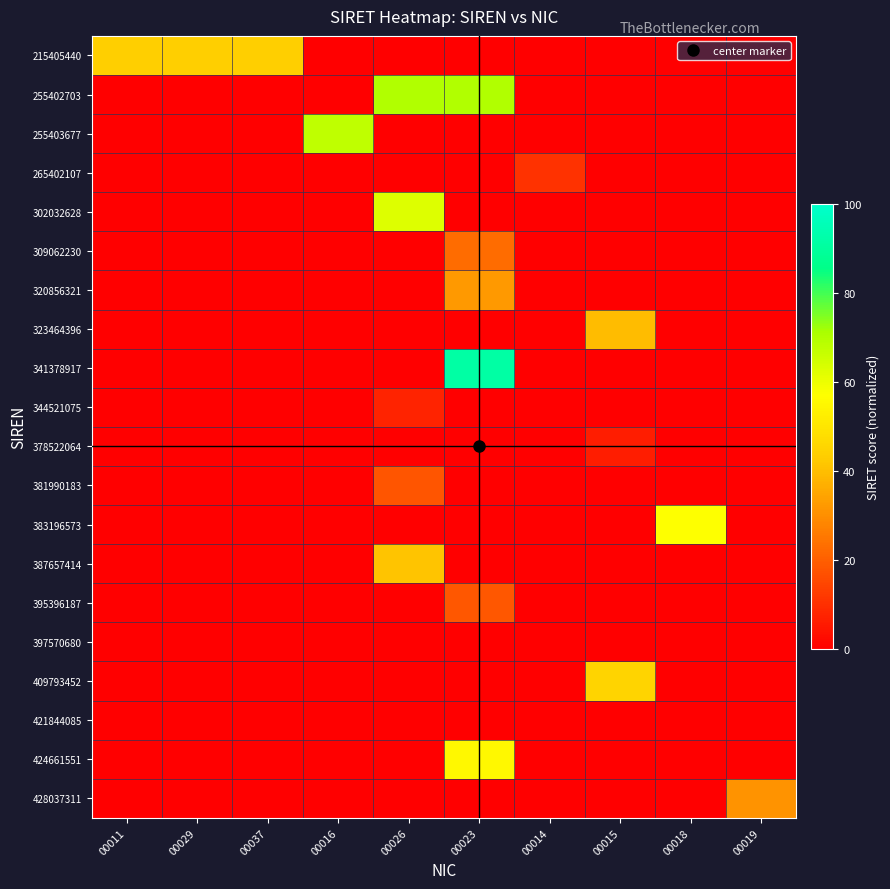

Reading left to right, what are all the values shown in this chart?

215405440: 00011=44.0	00029=44.0	00037=44.0	00016=0.0	00026=0.0	00023=0.0	00014=0.0	00015=0.0	00018=0.0	00019=0.0
255402703: 00011=0.0	00029=0.0	00037=0.0	00016=0.0	00026=70.3	00023=70.3	00014=0.0	00015=0.0	00018=0.0	00019=0.0
255403677: 00011=0.0	00029=0.0	00037=0.0	00016=67.7	00026=0.0	00023=0.0	00014=0.0	00015=0.0	00018=0.0	00019=0.0
265402107: 00011=0.0	00029=0.0	00037=0.0	00016=0.0	00026=0.0	00023=0.0	00014=10.7	00015=0.0	00018=0.0	00019=0.0
302032628: 00011=0.0	00029=0.0	00037=0.0	00016=0.0	00026=62.8	00023=0.0	00014=0.0	00015=0.0	00018=0.0	00019=0.0
309062230: 00011=0.0	00029=0.0	00037=0.0	00016=0.0	00026=0.0	00023=23.0	00014=0.0	00015=0.0	00018=0.0	00019=0.0
320856321: 00011=0.0	00029=0.0	00037=0.0	00016=0.0	00026=0.0	00023=32.1	00014=0.0	00015=0.0	00018=0.0	00019=0.0
323464396: 00011=0.0	00029=0.0	00037=0.0	00016=0.0	00026=0.0	00023=0.0	00014=0.0	00015=39.6	00018=0.0	00019=0.0
341378917: 00011=0.0	00029=0.0	00037=0.0	00016=0.0	00026=0.0	00023=91.7	00014=0.0	00015=0.0	00018=0.0	00019=0.0
344521075: 00011=0.0	00029=0.0	00037=0.0	00016=0.0	00026=7.5	00023=0.0	00014=0.0	00015=0.0	00018=0.0	00019=0.0
378522064: 00011=0.0	00029=0.0	00037=0.0	00016=0.0	00026=0.0	00023=0.0	00014=0.0	00015=6.4	00018=0.0	00019=0.0
381990183: 00011=0.0	00029=0.0	00037=0.0	00016=0.0	00026=18.3	00023=0.0	00014=0.0	00015=0.0	00018=0.0	00019=0.0
383196573: 00011=0.0	00029=0.0	00037=0.0	00016=0.0	00026=0.0	00023=0.0	00014=0.0	00015=0.0	00018=57.3	00019=0.0
387657414: 00011=0.0	00029=0.0	00037=0.0	00016=0.0	00026=41.4	00023=0.0	00014=0.0	00015=0.0	00018=0.0	00019=0.0
395396187: 00011=0.0	00029=0.0	00037=0.0	00016=0.0	00026=0.0	00023=18.7	00014=0.0	00015=0.0	00018=0.0	00019=0.0
397570680: 00011=0.0	00029=0.0	00037=0.0	00016=0.0	00026=0.0	00023=0.0	00014=0.0	00015=0.0	00018=0.0	00019=0.0
409793452: 00011=0.0	00029=0.0	00037=0.0	00016=0.0	00026=0.0	00023=0.0	00014=0.0	00015=45.2	00018=0.0	00019=0.0
421844085: 00011=0.0	00029=0.0	00037=0.0	00016=0.0	00026=0.0	00023=0.0	00014=0.0	00015=0.0	00018=0.0	00019=0.0
424661551: 00011=0.0	00029=0.0	00037=0.0	00016=0.0	00026=0.0	00023=55.1	00014=0.0	00015=0.0	00018=0.0	00019=0.0
428037311: 00011=0.0	00029=0.0	00037=0.0	00016=0.0	00026=0.0	00023=0.0	00014=0.0	00015=0.0	00018=0.0	00019=31.1